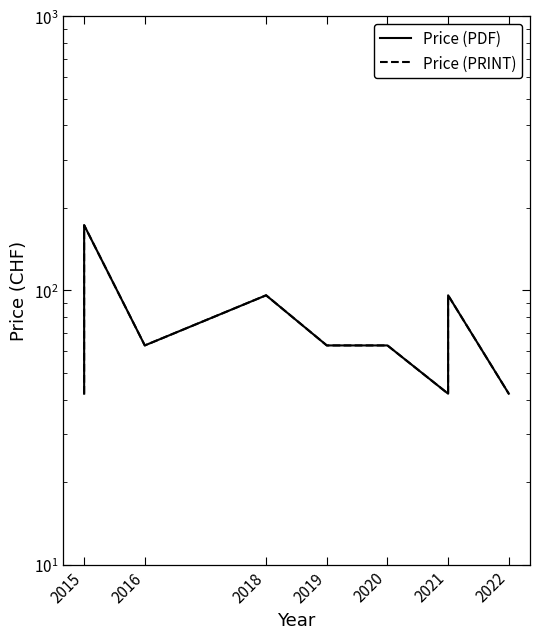

The Price (PRINT) series shows 14 at 2015. True or false?

False